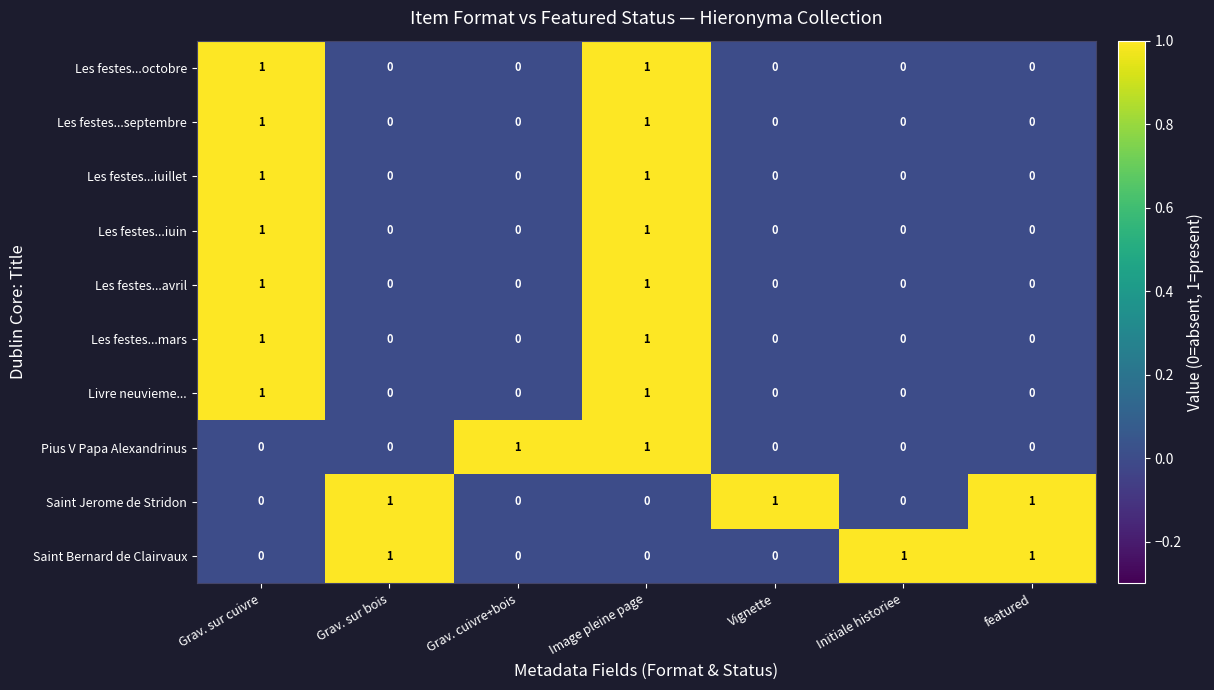

The Les festes...mars series shows 0 at Initiale historiee. True or false?

True